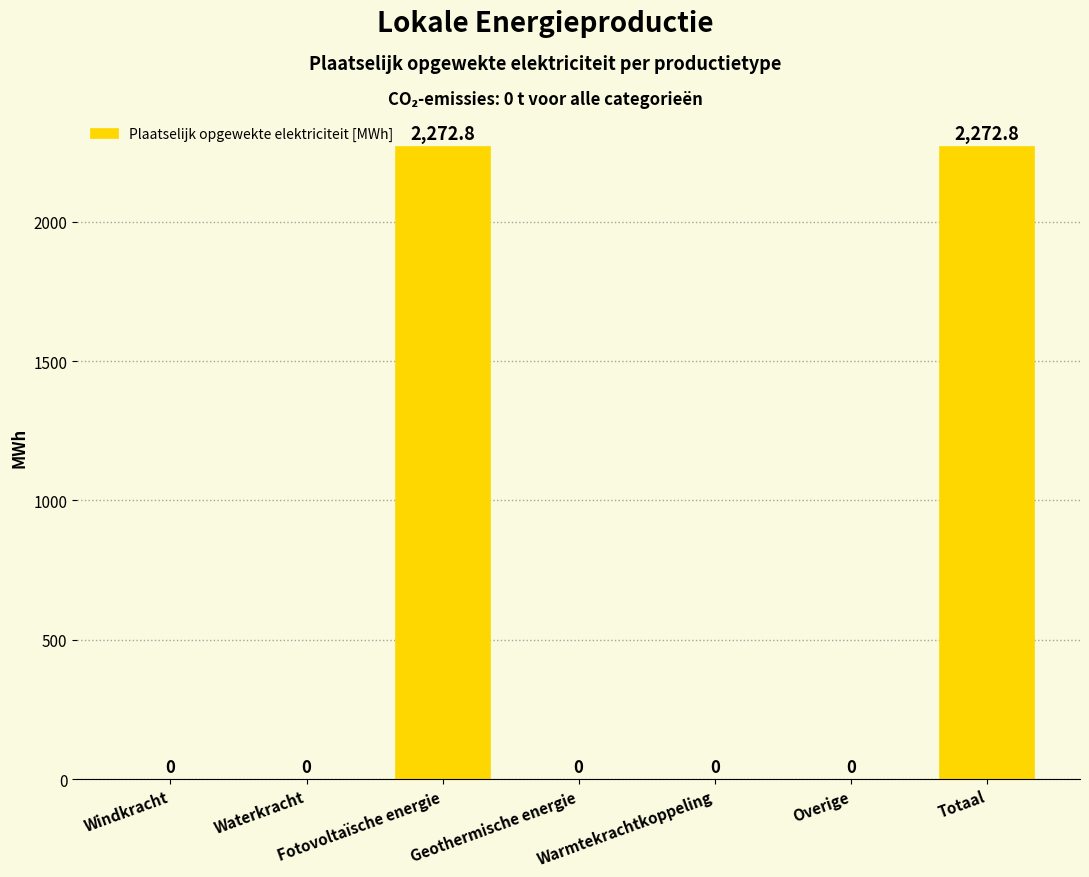

Are the bars horizontal?

No